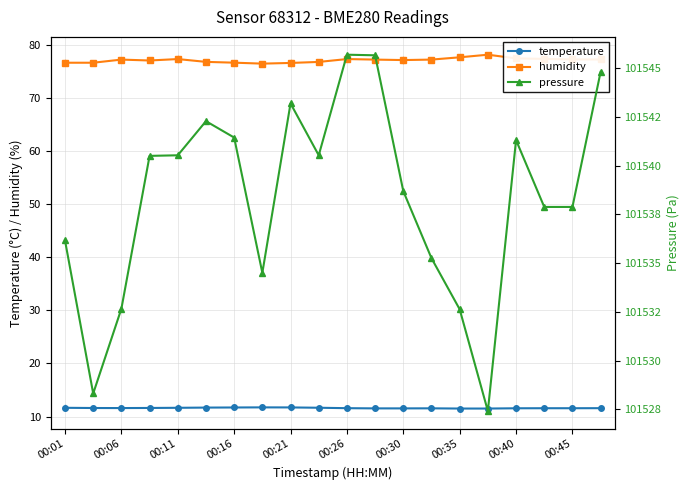

The temperature series shows 17.3 at 00:45. True or false?

False